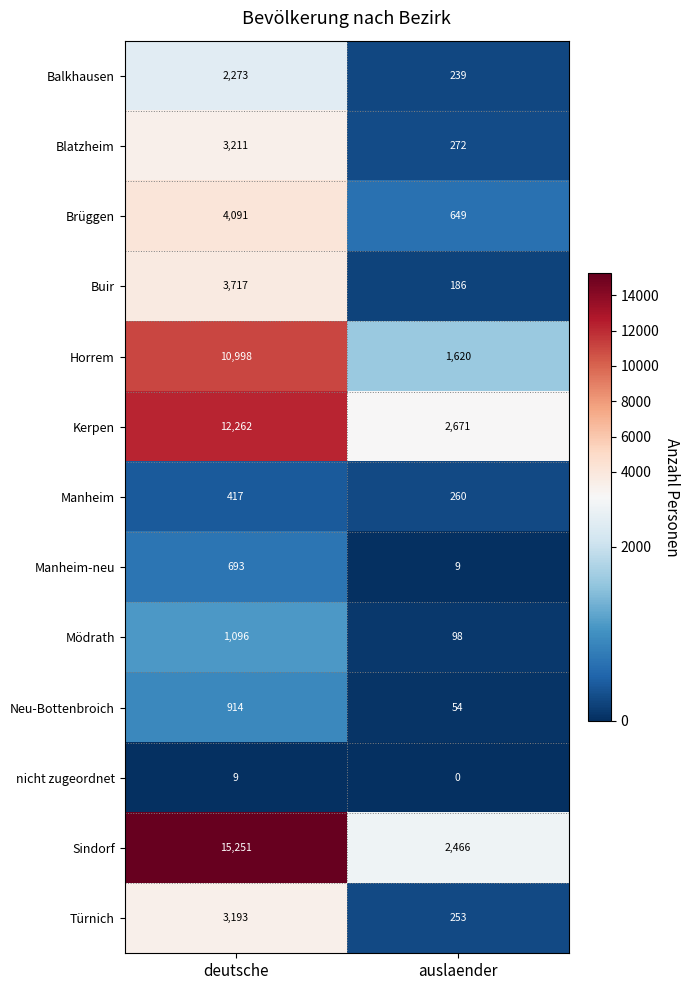

What is the difference between the highest and lowest values at auslaender?

2671